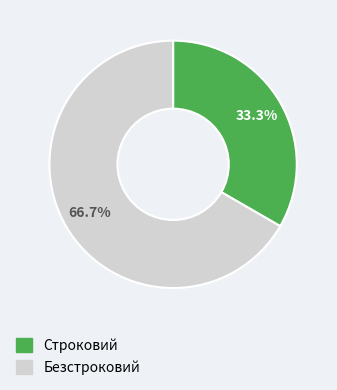

Rank the categories by value from highest to lowest.

Безстроковий, Строковий